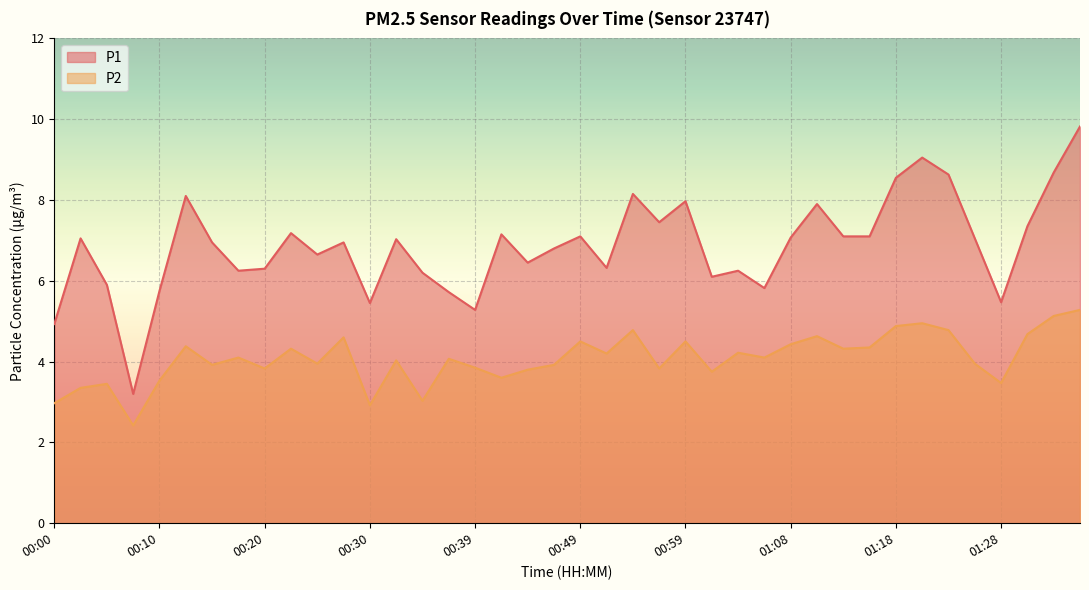

How many interior local valleys does the P1 series have?

11